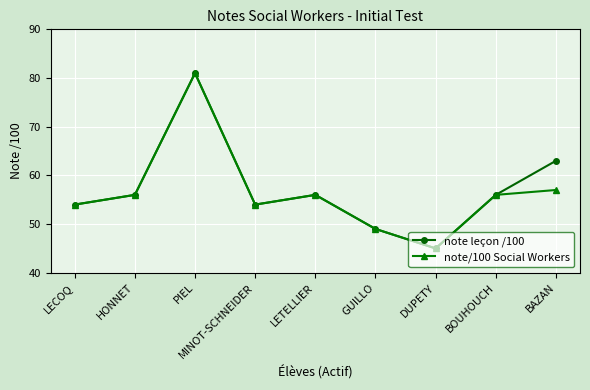

Which category has the lowest value across all series?

DUPETY